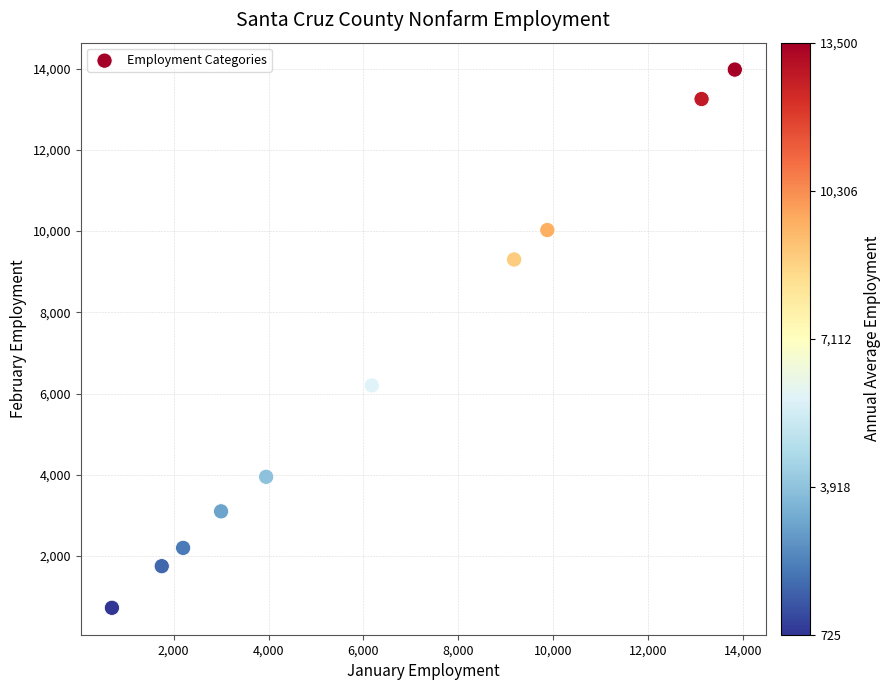

What Y value in the scatter plot is closest to 7350?

6200